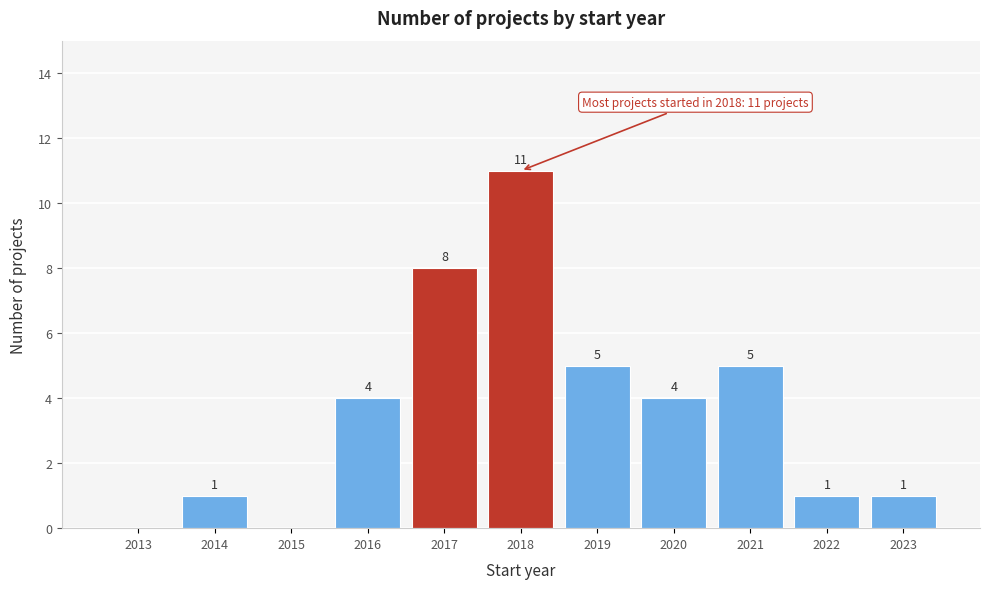

Reading left to right, extract all data points from this chart.

2013=0	2014=1	2015=0	2016=4	2017=8	2018=11	2019=5	2020=4	2021=5	2022=1	2023=1